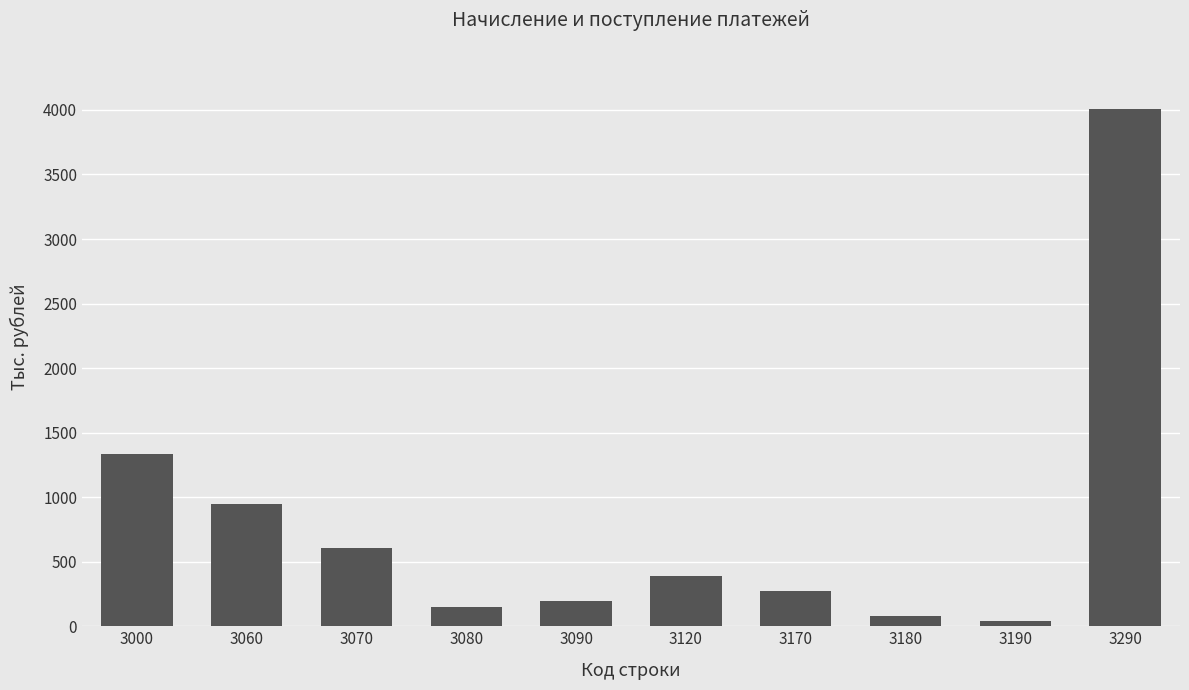

How many data points are less than 392?

5